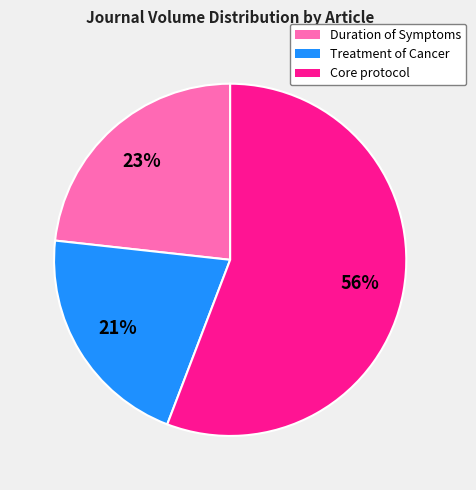

To the nearest percent, what is the difference between the largest and smallest slice percentages?

35%